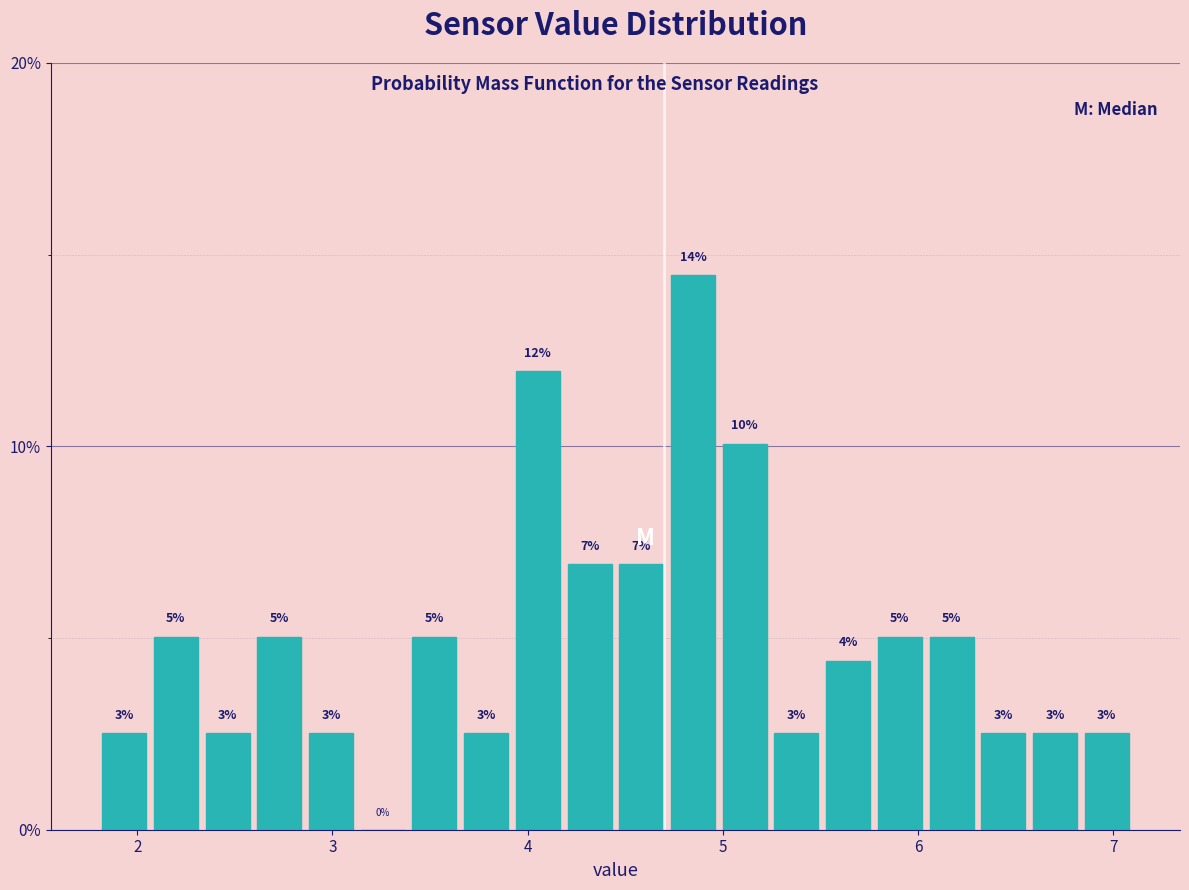

Around what value on the x-axis is the tallest bar? Give the approximate position of its centre, as read against the axis.

4.8